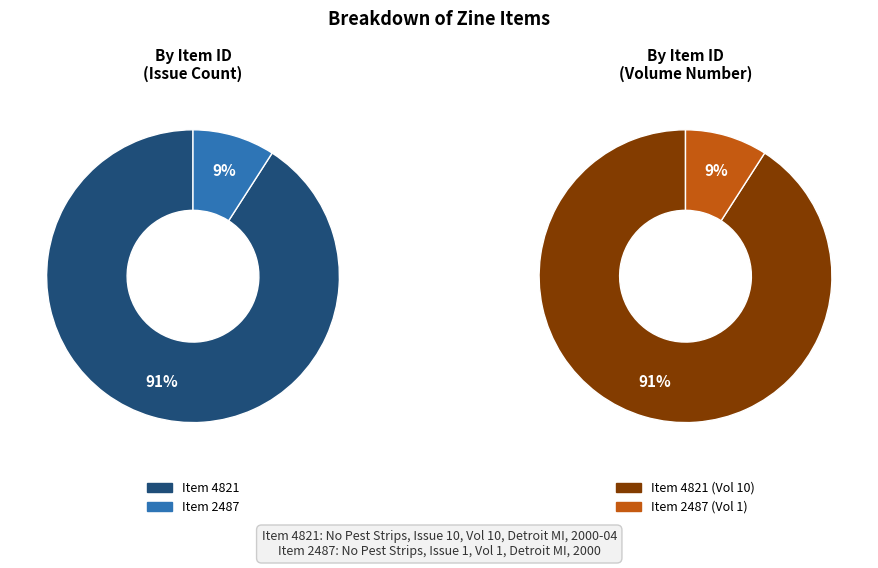

What portion of the pie excludes 2487?

90.9%